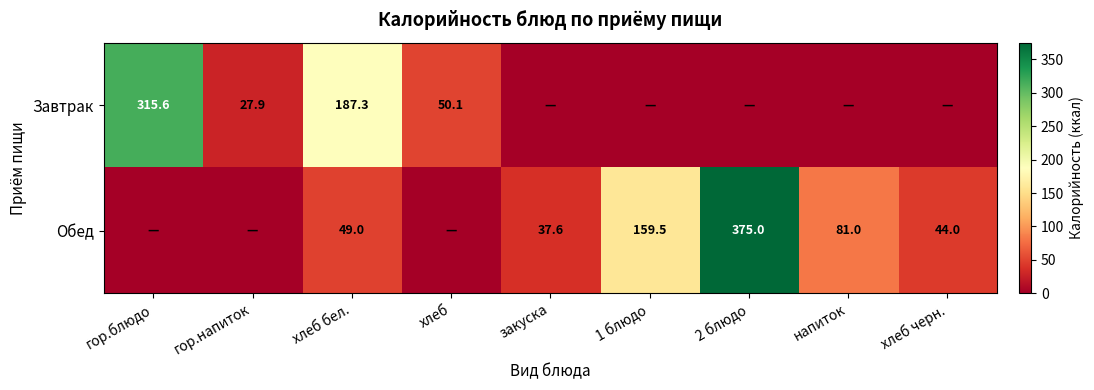

True or false: Завтрак has a value of 6.6 at гор.напиток.

False